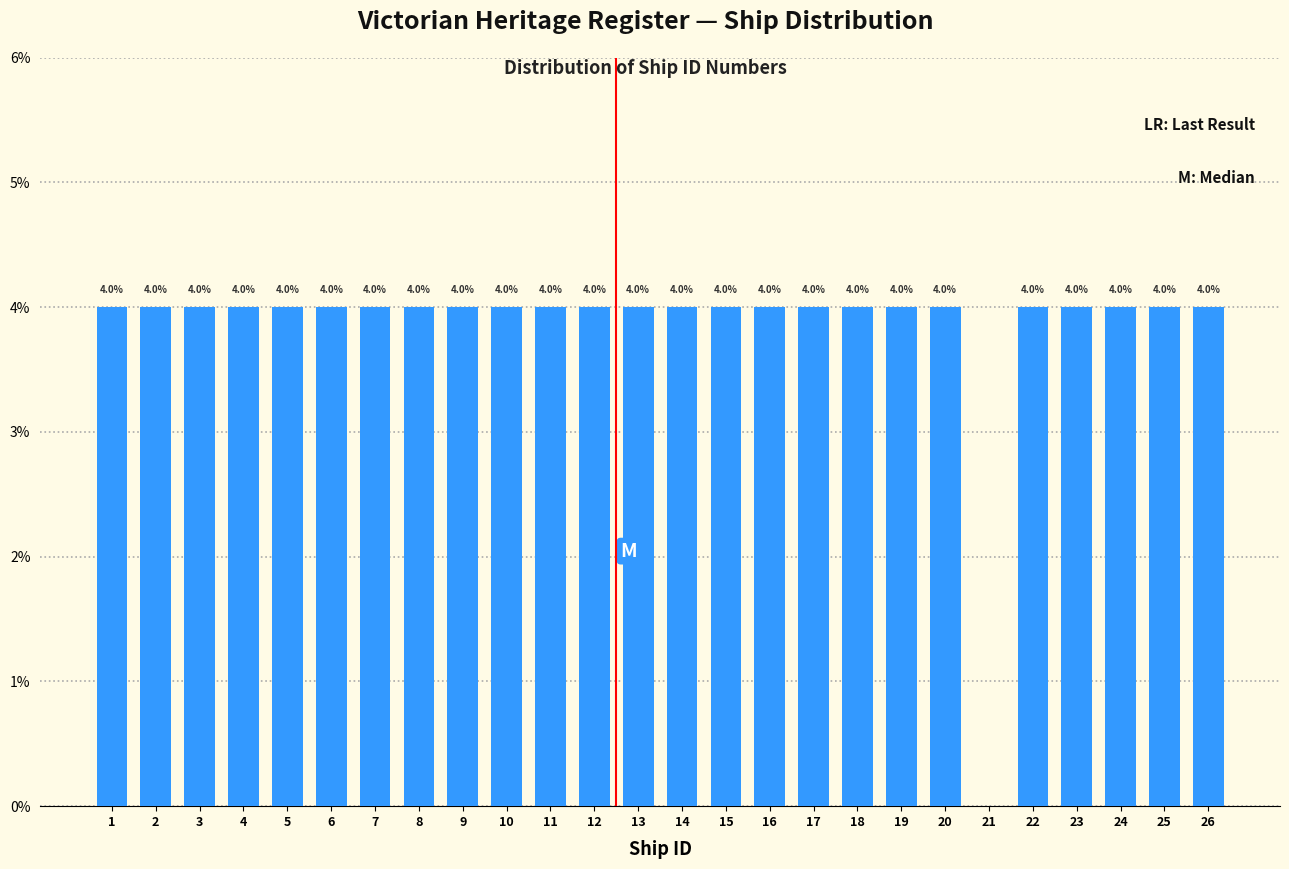

Reading right to left, what are all the values shown in this chart?

26=4	25=4	24=4	23=4	22=4	21=0	20=4	19=4	18=4	17=4	16=4	15=4	14=4	13=4	12=4	11=4	10=4	9=4	8=4	7=4	6=4	5=4	4=4	3=4	2=4	1=4